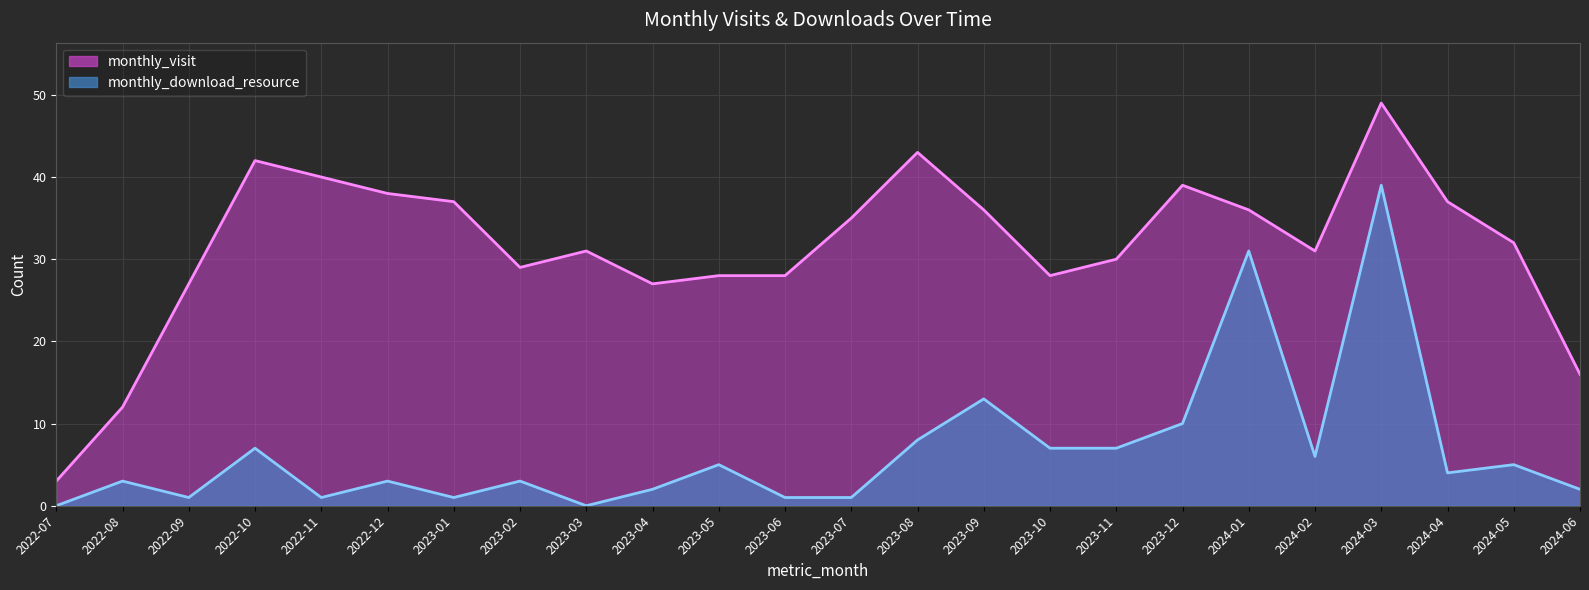

How many values in the monthly_download_resource series are below 4?

12